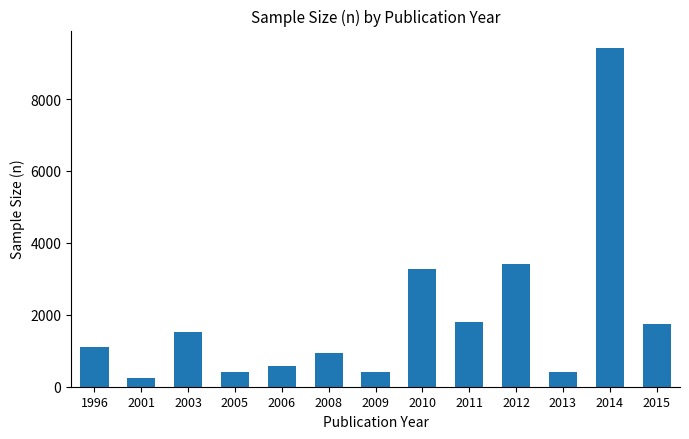

The chart shows a value of 3266 at 2010. True or false?

True